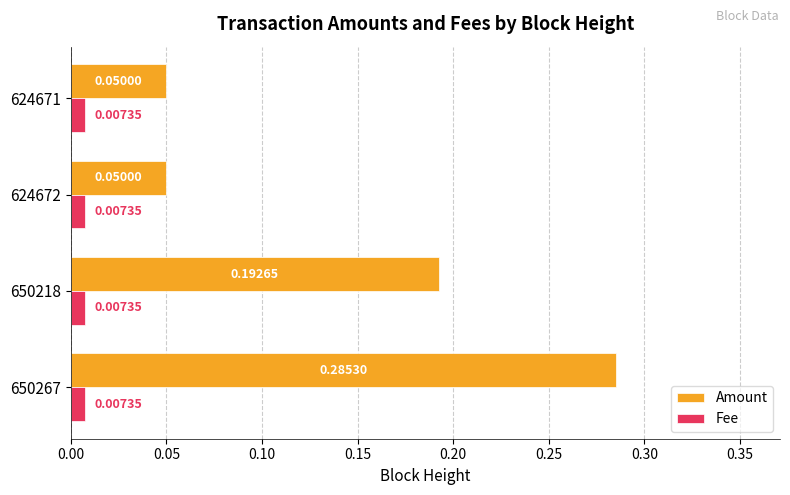

Which series has the largest total across all categories?

Amount